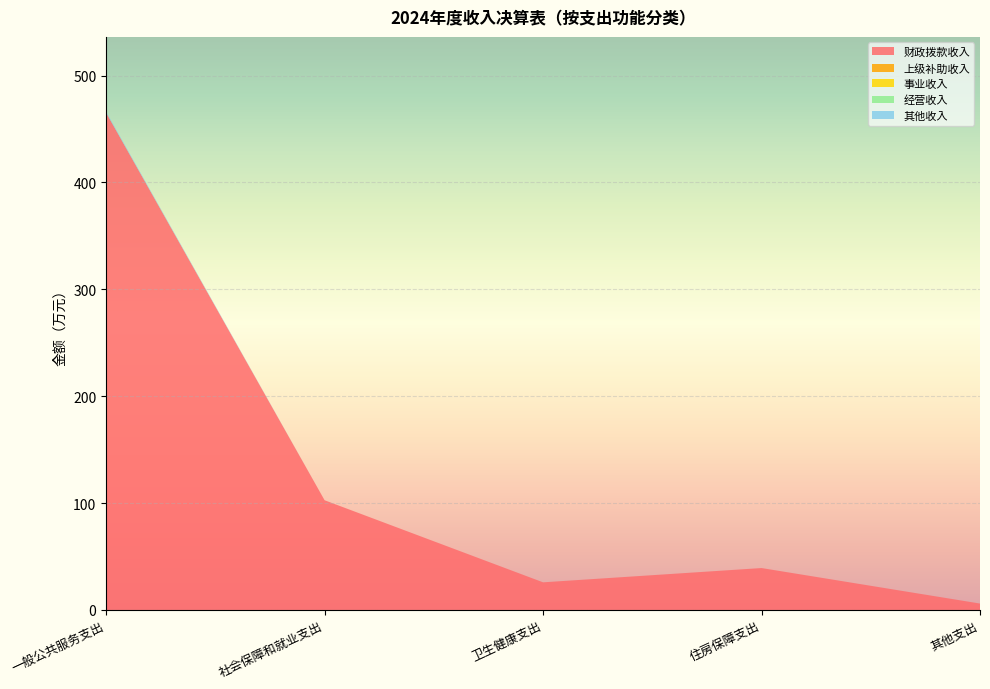

Reading left to right, extract all data points from this chart.

财政拨款收入: 一般公共服务支出=465.3	社会保障和就业支出=102.7	卫生健康支出=25.9	住房保障支出=39.2	其他支出=6.0
上级补助收入: 一般公共服务支出=0.0	社会保障和就业支出=0.0	卫生健康支出=0.0	住房保障支出=0.0	其他支出=0.0
事业收入: 一般公共服务支出=0.0	社会保障和就业支出=0.0	卫生健康支出=0.0	住房保障支出=0.0	其他支出=0.0
经营收入: 一般公共服务支出=0.0	社会保障和就业支出=0.0	卫生健康支出=0.0	住房保障支出=0.0	其他支出=0.0
其他收入: 一般公共服务支出=0.9	社会保障和就业支出=0.0	卫生健康支出=0.0	住房保障支出=0.0	其他支出=0.0